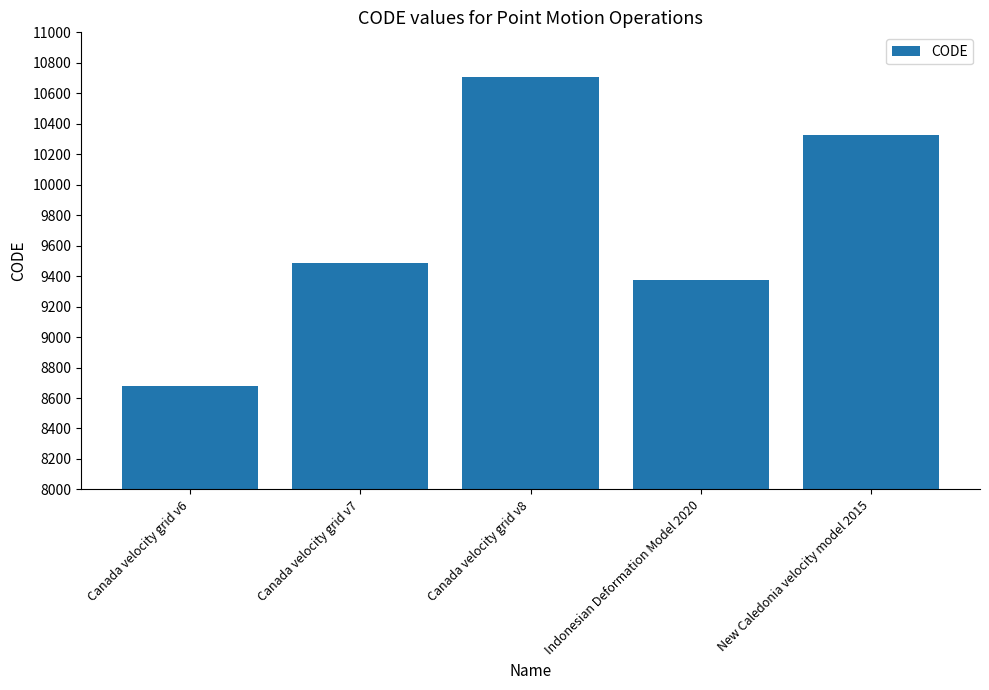

Between Canada velocity grid v6 and New Caledonia velocity model 2015, which is larger?

New Caledonia velocity model 2015